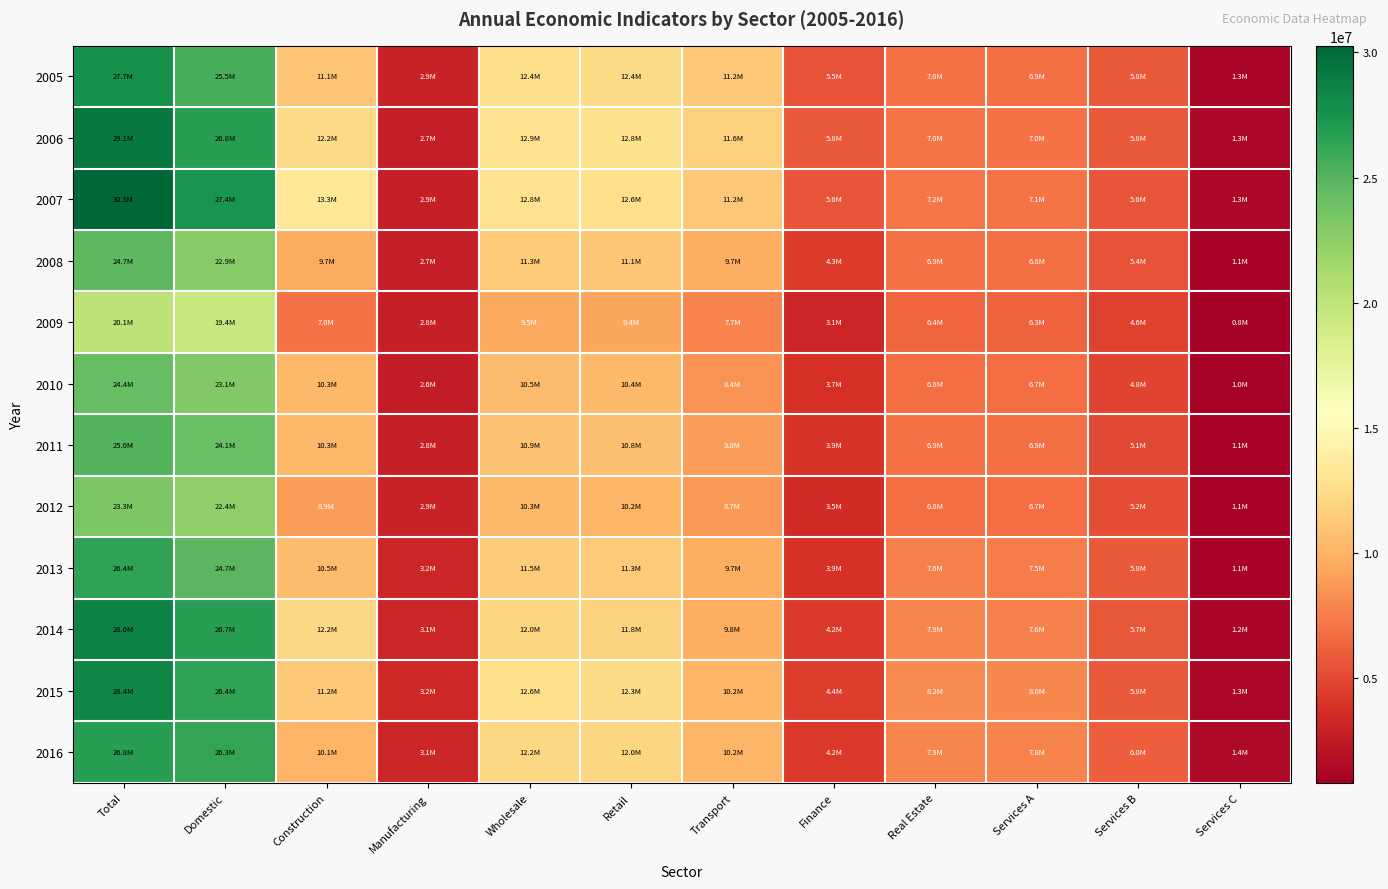

Reading left to right, transcribe all the data shown in this chart.

2005: Total=27677888	Domestic=25544746	Construction=11052226	Manufacturing=2922842	Wholesale=12442469	Retail=12351862	Transport=11233967	Finance=5488007	Real Estate=6954462	Services A=6890016	Services B=5772121	Services C=1260351
2006: Total=29114780	Domestic=26811429	Construction=12227440	Manufacturing=2710105	Wholesale=12860340	Retail=12775684	Transport=11629582	Finance=5818344	Real Estate=7041996	Services A=6986361	Services B=5840259	Services C=1316895
2007: Total=30263688	Domestic=27428972	Construction=13304192	Manufacturing=2875326	Wholesale=12793056	Retail=12638556	Transport=11184139	Finance=5611405	Real Estate=7181651	Services A=7070162	Services B=5615745	Services C=1291114
2008: Total=24704861	Domestic=22875491	Construction=9650798	Manufacturing=2692374	Wholesale=11283943	Retail=11125564	Transport=9722071	Finance=4348706	Real Estate=6935237	Services A=6839827	Services B=5436334	Services C=1077746
2009: Total=20079972	Domestic=19358959	Construction=6951355	Manufacturing=2822660	Wholesale=9491675	Retail=9410235	Transport=7740466	Finance=3136619	Real Estate=6355056	Services A=6304320	Services B=4634551	Services C=814282
2010: Total=24364564	Domestic=23121051	Construction=10291437	Manufacturing=2629959	Wholesale=10481722	Retail=10417472	Transport=8448032	Finance=3711221	Real Estate=6770501	Services A=6727055	Services B=4757615	Services C=961446
2011: Total=25022645	Domestic=24081039	Construction=10276713	Manufacturing=2809098	Wholesale=10874605	Retail=10783466	Transport=8974164	Finance=3928424	Real Estate=6946181	Services A=6879053	Services B=5069751	Services C=1062229
2012: Total=23333773	Domestic=22377711	Construction=8946291	Manufacturing=2946559	Wholesale=10323319	Retail=10208344	Transport=8702605	Finance=3531329	Real Estate=6791990	Services A=6718242	Services B=5212503	Services C=1117604
2013: Total=26370217	Domestic=24744836	Construction=10529303	Manufacturing=3199488	Wholesale=11499125	Retail=11338273	Transport=9703004	Finance=3890364	Real Estate=7608761	Services A=7479357	Services B=5844088	Services C=1142301
2014: Total=28575613	Domestic=26724223	Construction=12183537	Manufacturing=3148118	Wholesale=12017236	Retail=11761701	Transport=9780525	Finance=4162008	Real Estate=7855228	Services A=7632221	Services B=5651045	Services C=1226722
2015: Total=28395631	Domestic=26402970	Construction=11245416	Manufacturing=3236075	Wholesale=12591773	Retail=12345395	Transport=10183775	Finance=4421374	Real Estate=8170399	Services A=7951387	Services B=5789767	Services C=1322367
2016: Total=26795697	Domestic=26273575	Construction=10095201	Manufacturing=3139519	Wholesale=12160298	Retail=12022727	Transport=10231367	Finance=4216712	Real Estate=7943586	Services A=7828635	Services B=6037275	Services C=1400679